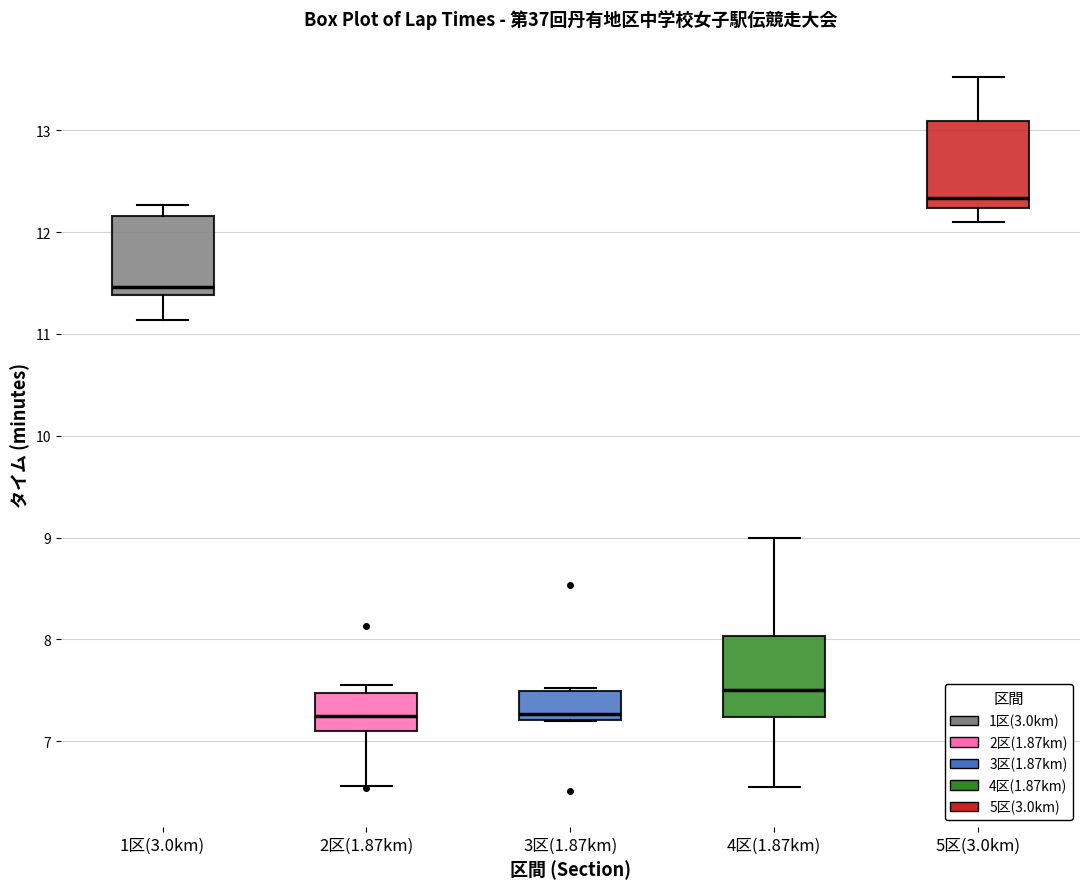

Reading left to right, transcribe this box plot: for each box, give where its median line is, the range the box spans, and where its two whiskers end, as read against the y-axis. The values are not printed on the chart, so give them approximately, as read against the axis.

1区(3.0km): median 11.5, box 11.4 to 12.2, whiskers 11.1 to 12.3
2区(1.87km): median 7.3, box 7.1 to 7.5, whiskers 6.6 to 7.6
3区(1.87km): median 7.3, box 7.2 to 7.5, whiskers 7.2 to 7.5
4区(1.87km): median 7.5, box 7.2 to 8.0, whiskers 6.6 to 9.0
5区(3.0km): median 12.3, box 12.2 to 13.1, whiskers 12.1 to 13.5